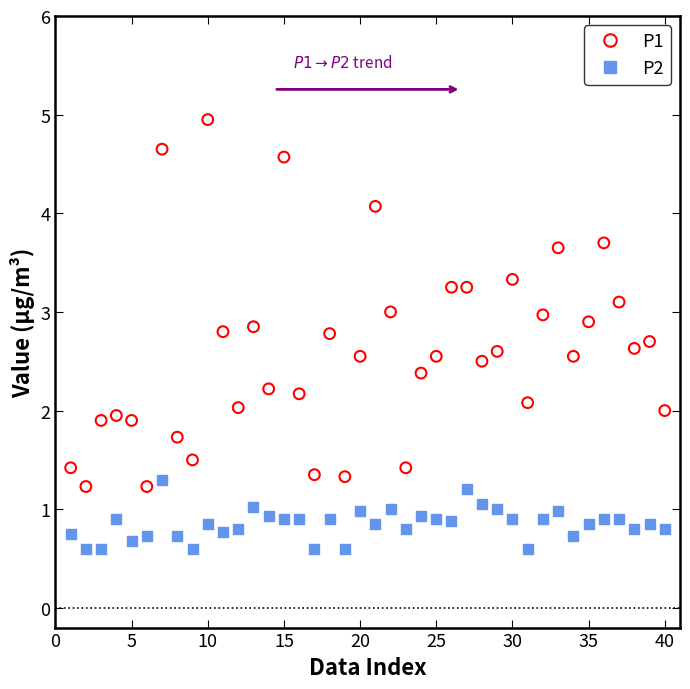

What is the X range (max minus min) for the scatter plot?

39.0